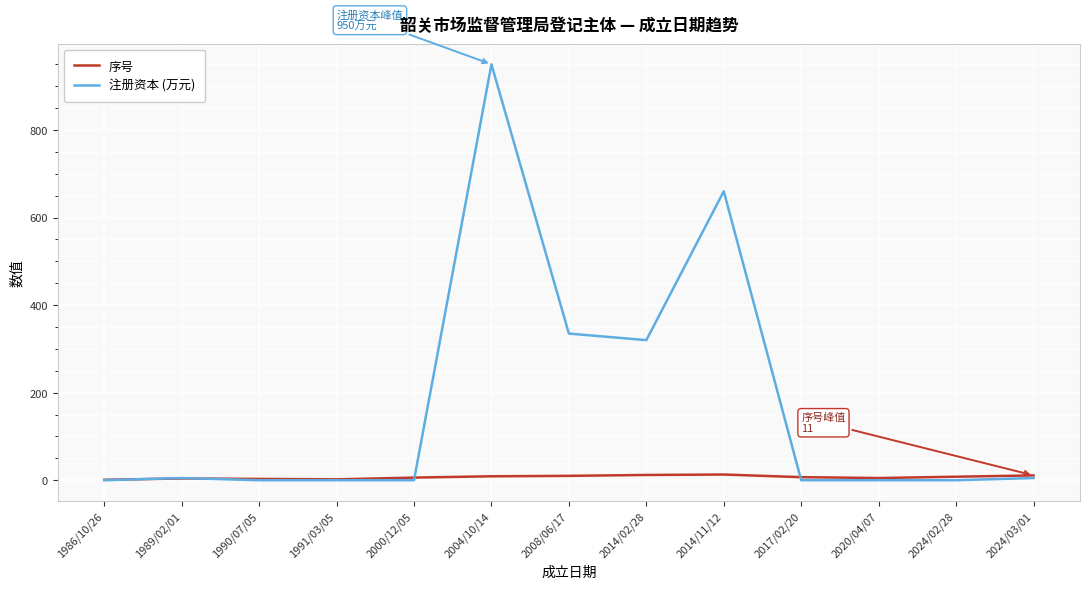

What is the highest value of the 注册资本 (万元) series?

950